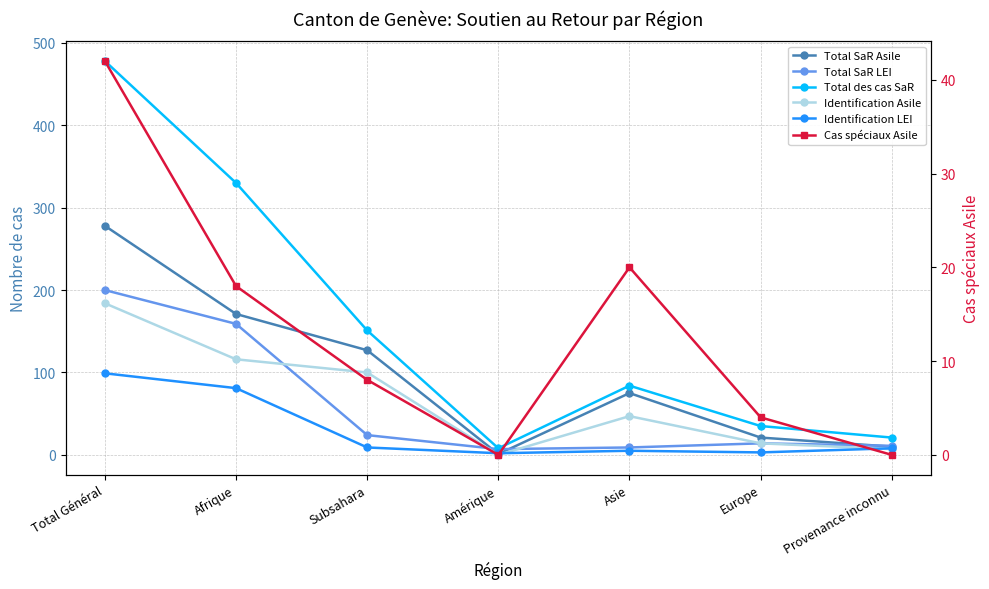

List the series in order of their peak value, lowest first.

Cas spéciaux Asile, Identification LEI, Identification Asile, Total SaR LEI, Total SaR Asile, Total des cas SaR